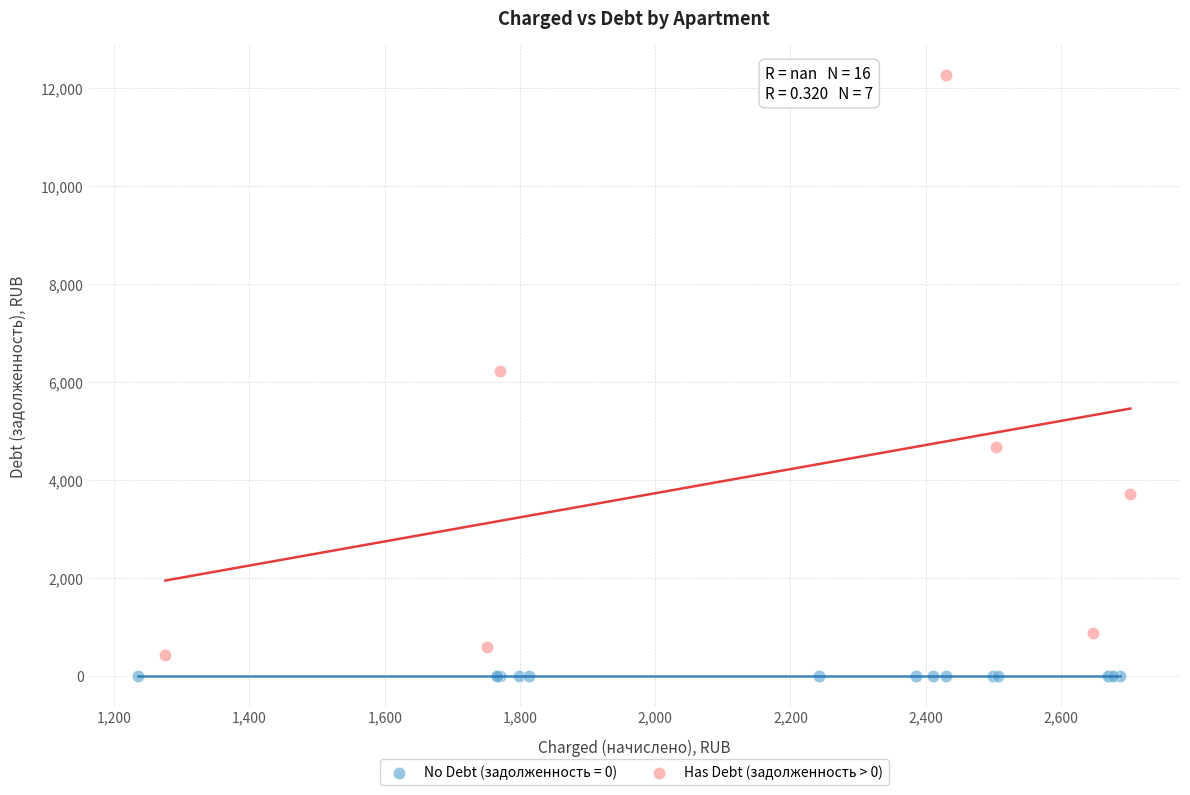

Which series contains the highest Y value?

Has Debt (задолженность > 0)